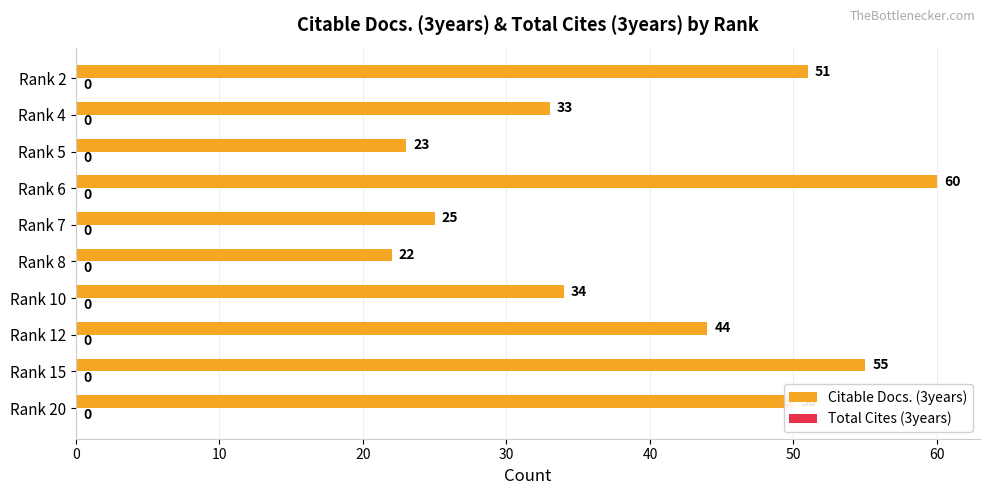

What is the average value?

40